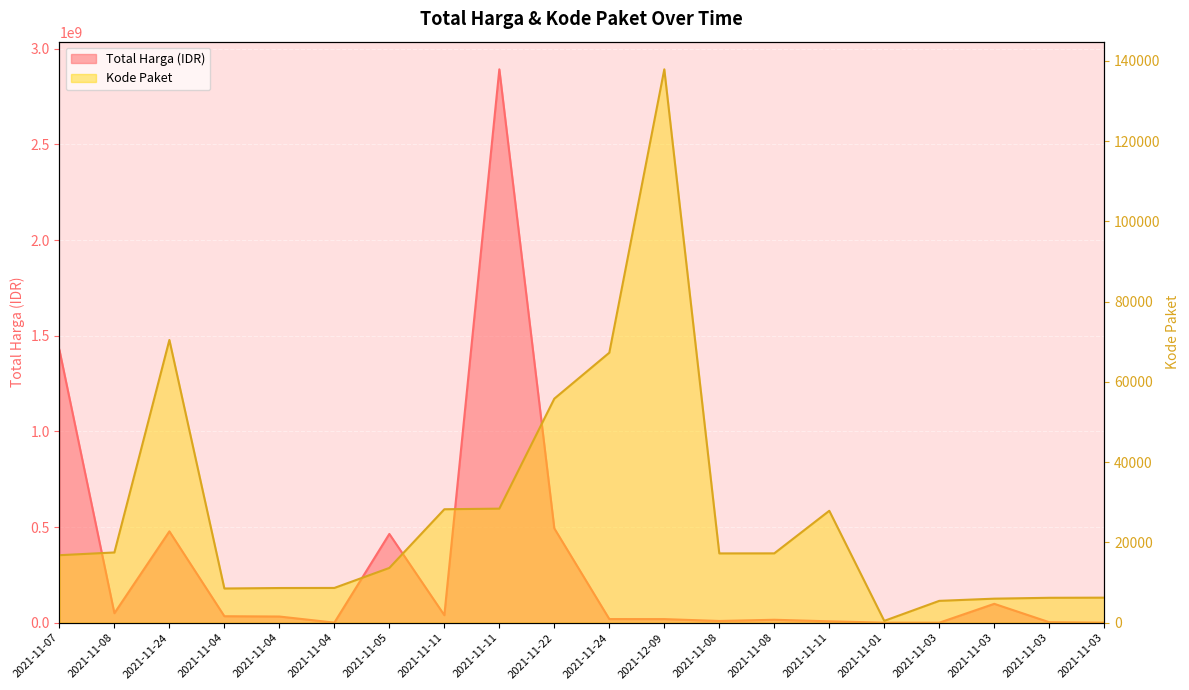

Reading left to right, extract all data points from this chart.

Total Harga (Milyar IDR): 1425867900	49730040	477600000	34000000	32441200	577875	464002100	39440000	2892122000	493000000	19175000	18900000	9180000	15513960	7401240	333600	78000	98772570	2772000	265000
Kode Paket: 16823	17509	70453	8530	8646	8668	13652	28271	28425	55826	67279	137876	17272	17283	27891	464	5449	5997	6214	6246